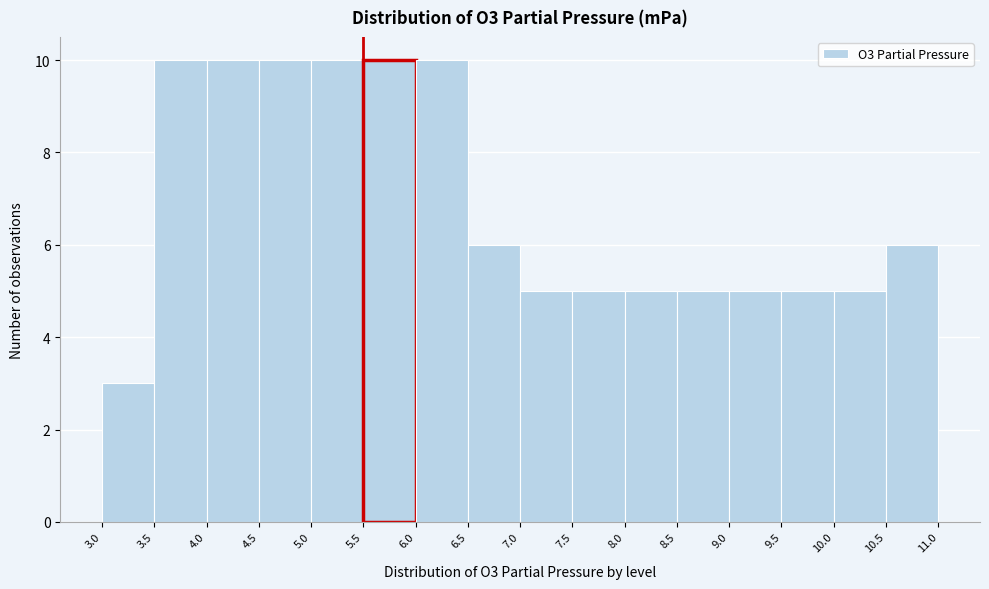

Reading left to right, transcribe this chart: for each bar, give the range it covers on the x-axis and its height. The values are not printed on the chart, so give them approximately, as read against the axis.

3.0 to 3.5: 3
3.5 to 4.0: 10
4.0 to 4.5: 10
4.5 to 5.0: 10
5.0 to 5.5: 10
5.5 to 6.0: 10
6.0 to 6.5: 10
6.5 to 7.0: 6
7.0 to 7.5: 5
7.5 to 8.0: 5
8.0 to 8.5: 5
8.5 to 9.0: 5
9.0 to 9.5: 5
9.5 to 10.0: 5
10.0 to 10.5: 5
10.5 to 11.0: 6